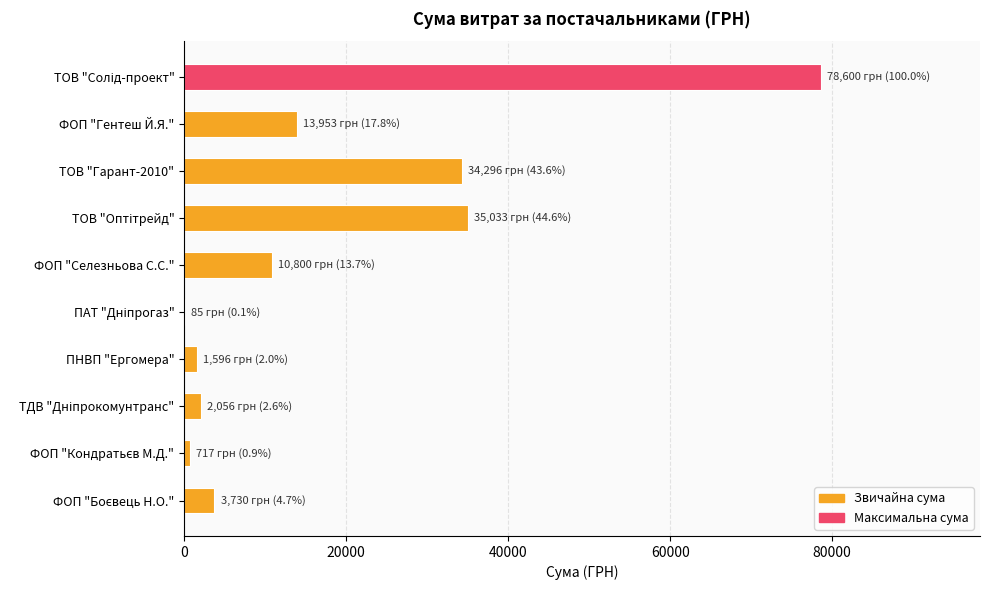

The value at ФОП "Гентеш Й.Я." is 8658.6. True or false?

False